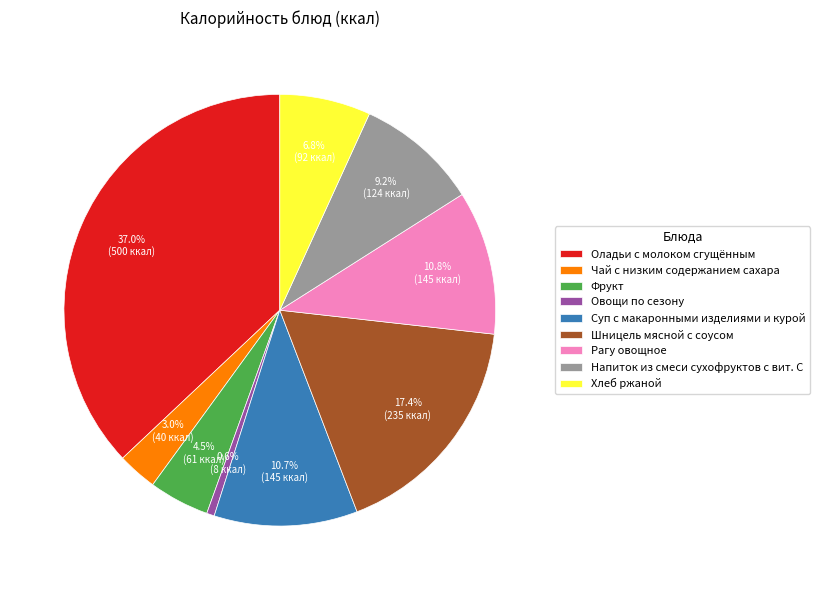

Count the number of slices in the pie.

9